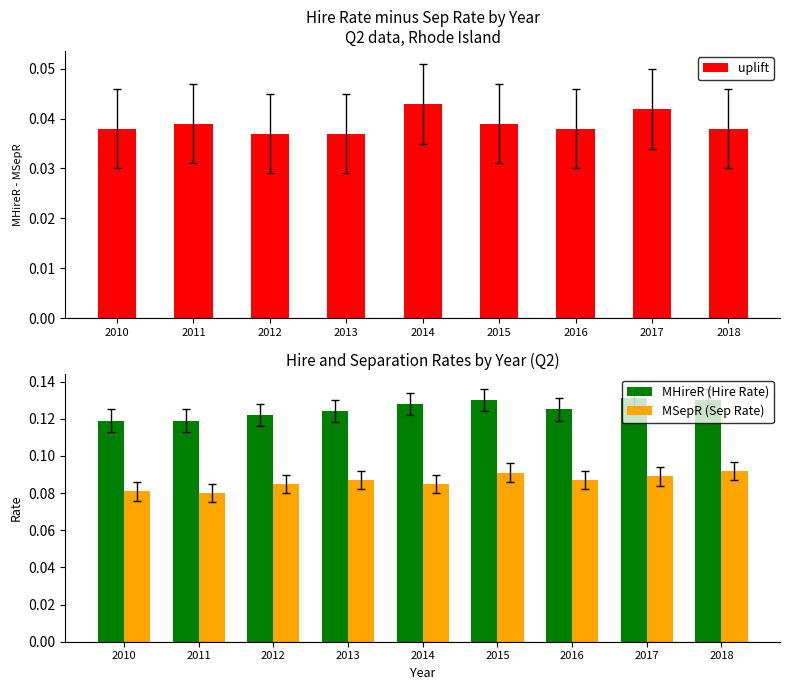

Between 2011 and 2015, which series saw the biggest shift?

MHireR (Hire Rate)